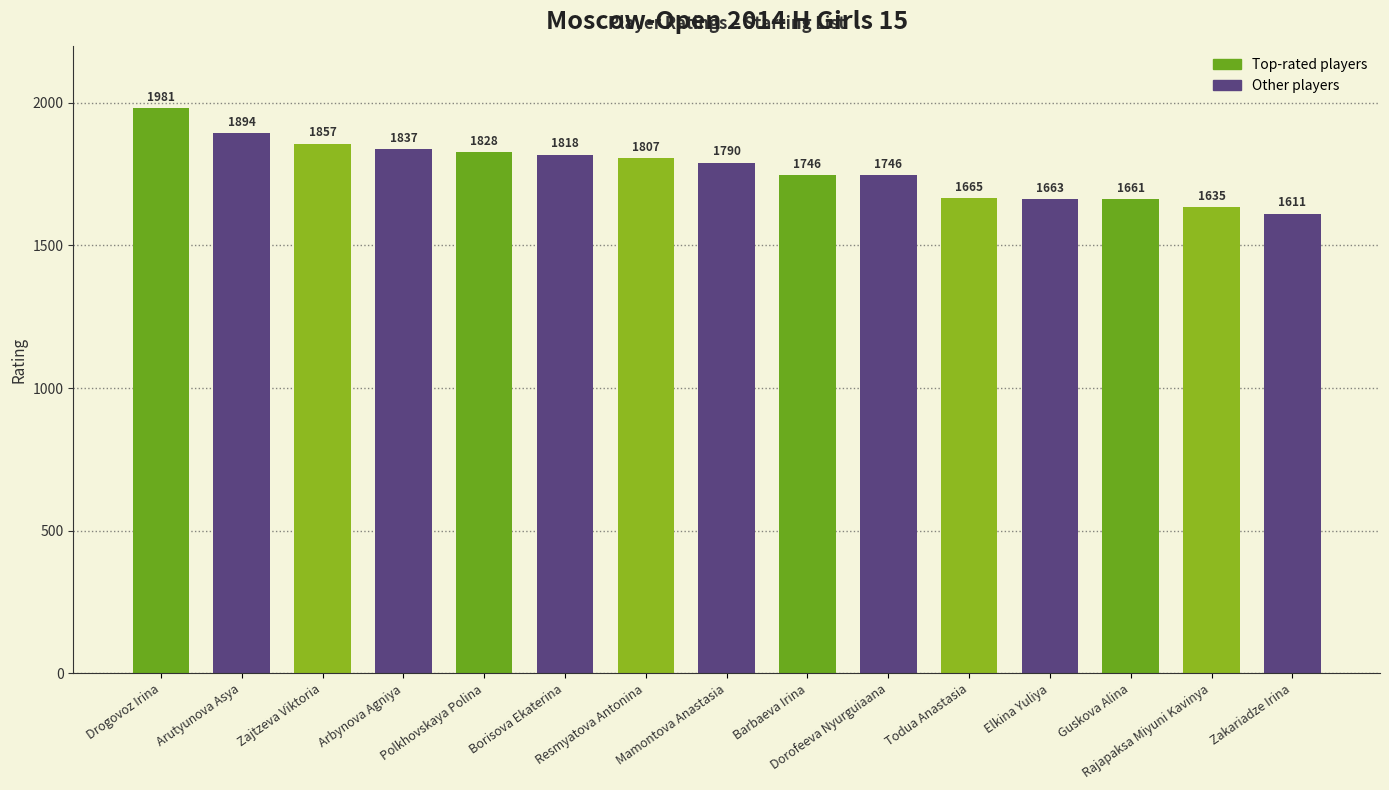

Reading right to left, transcribe all the data shown in this chart.

1611	1635	1661	1663	1665	1746	1746	1790	1807	1818	1828	1837	1857	1894	1981